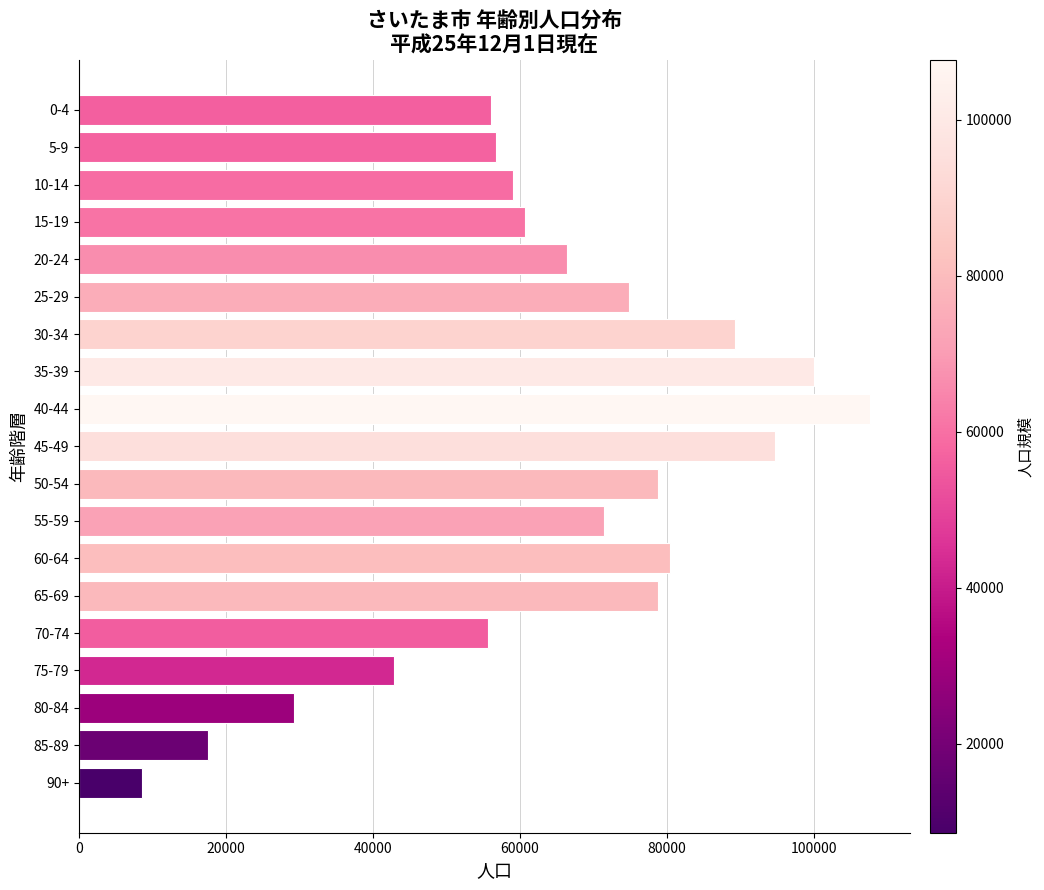

How many bars are there in total?

19